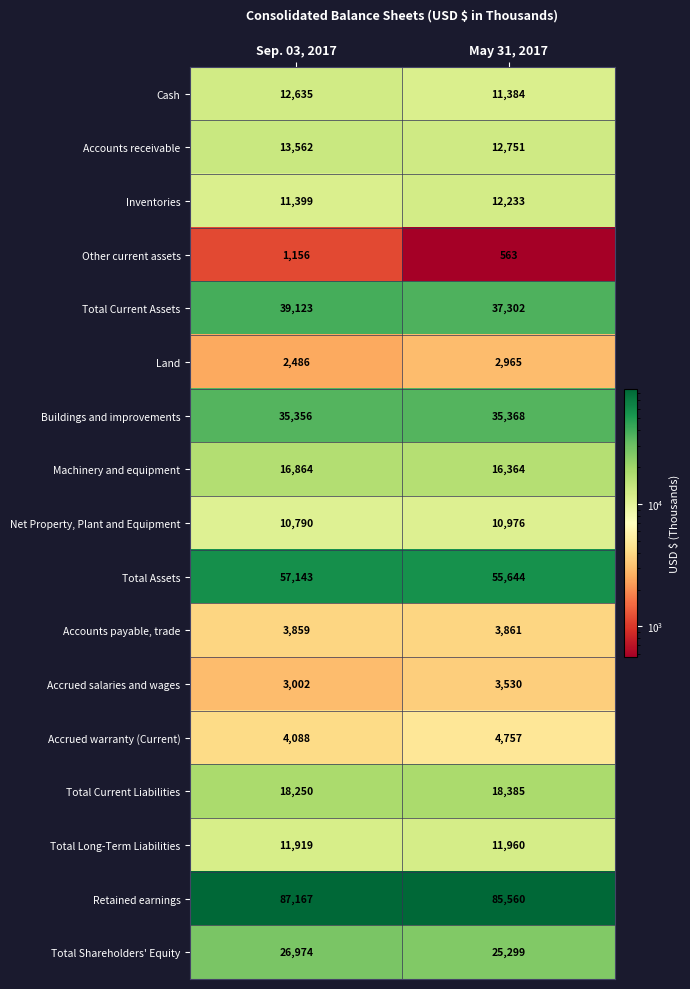

What is the difference between the highest and lowest values at Sep. 03, 2017?

86011